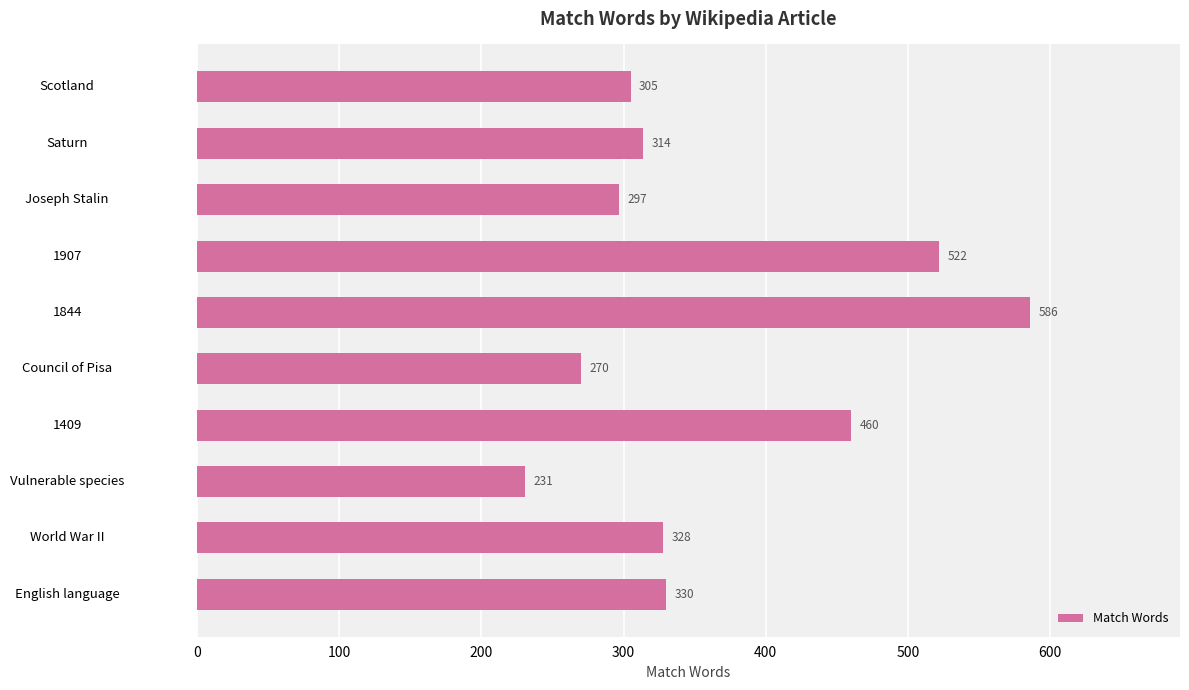

The chart shows a value of 244 at 1409. True or false?

False